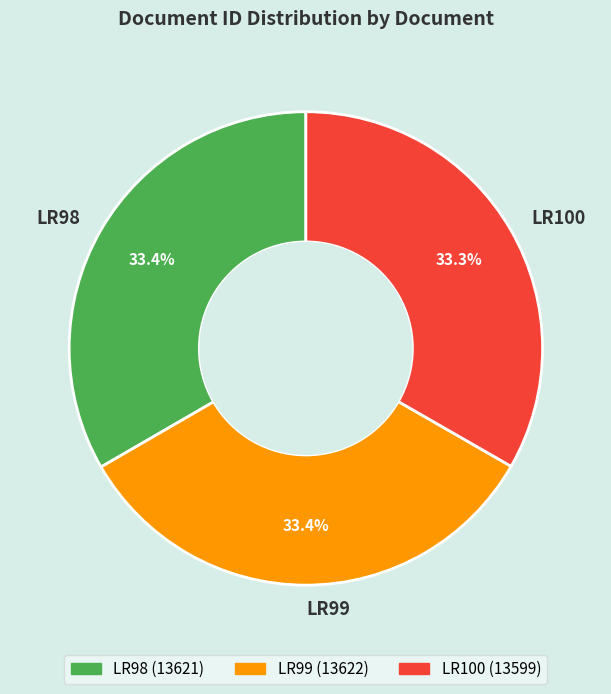

True or false: LR100 accounts for 47% of the total.

False